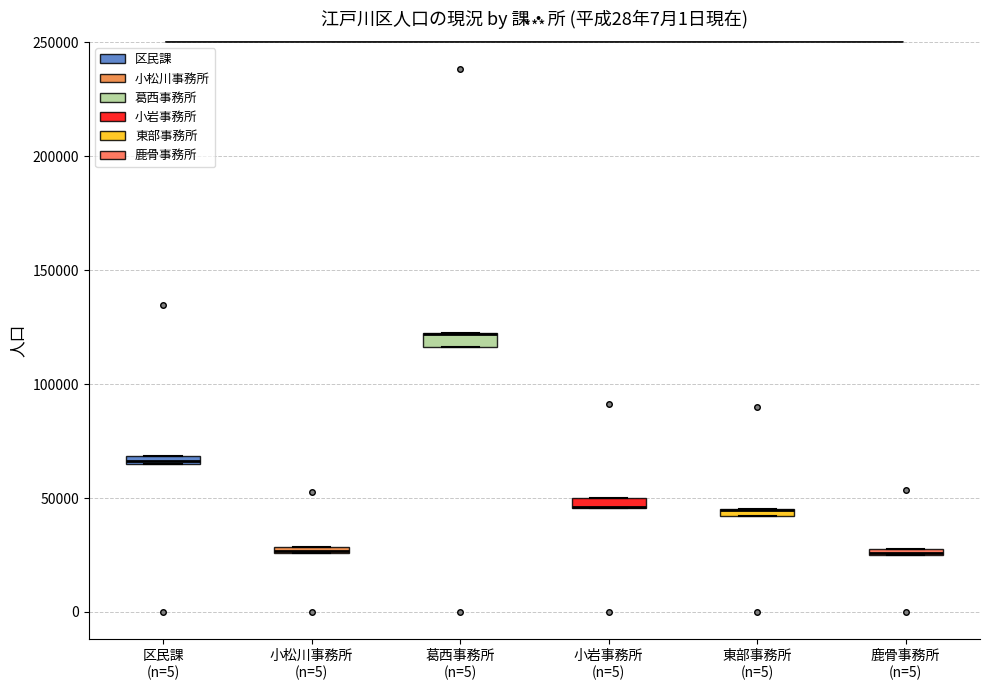

Where is the lower edge of the box for 小岩事務所 (n=5) on the y-axis? The values are not printed on the chart, so give them approximately, as read against the axis.

45000